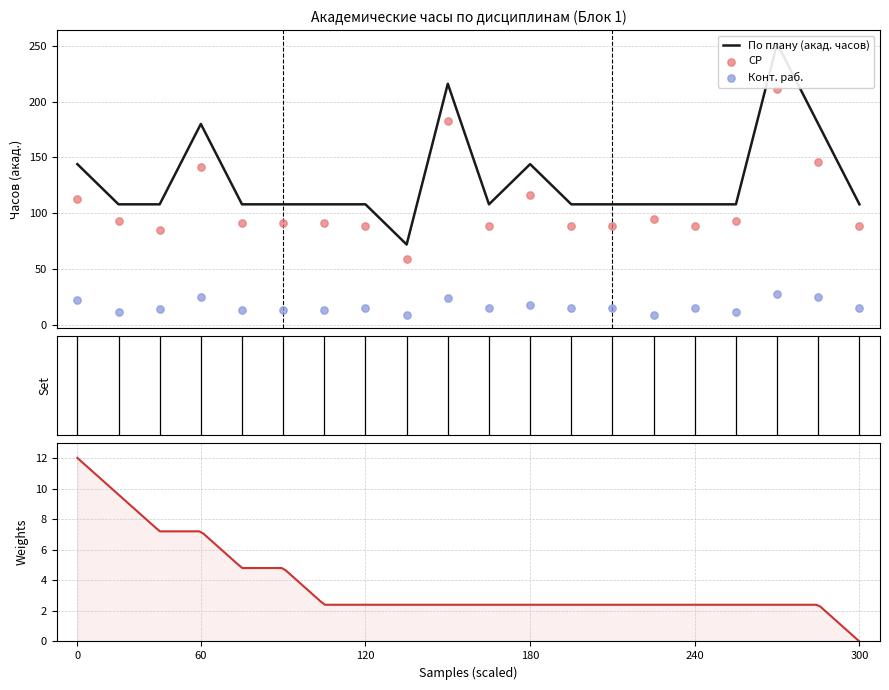

Which series contains the lowest Y value?

Конт. раб.